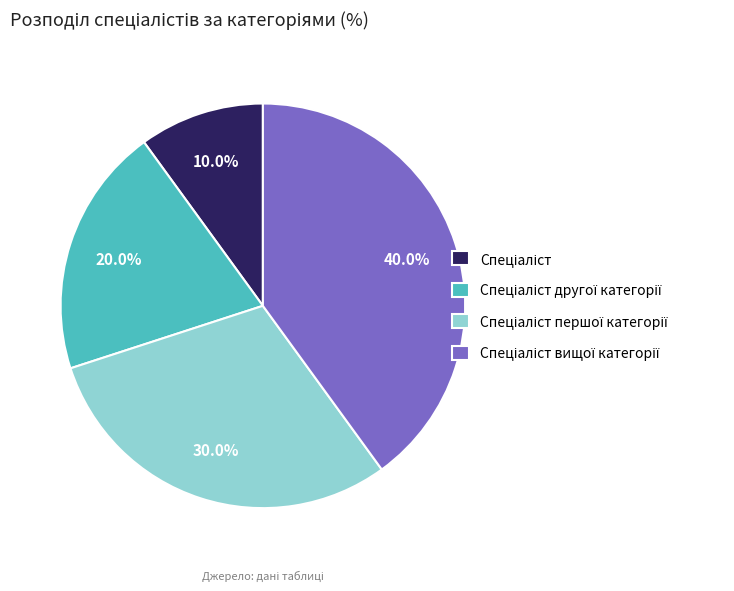

To the nearest percent, what is the average slice percentage?

25%